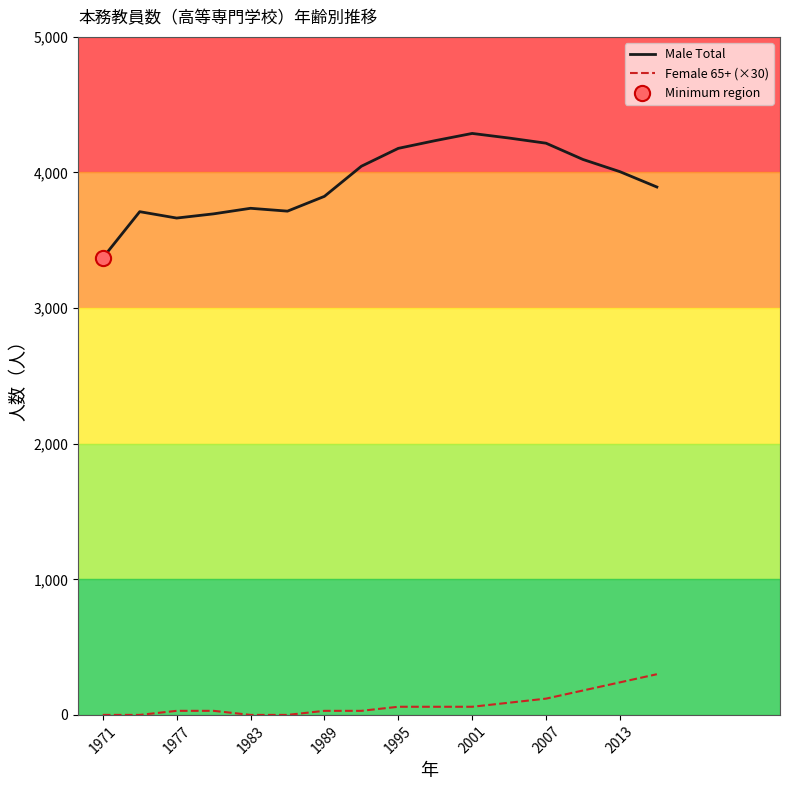

Which series has the largest total across all categories?

Male Total